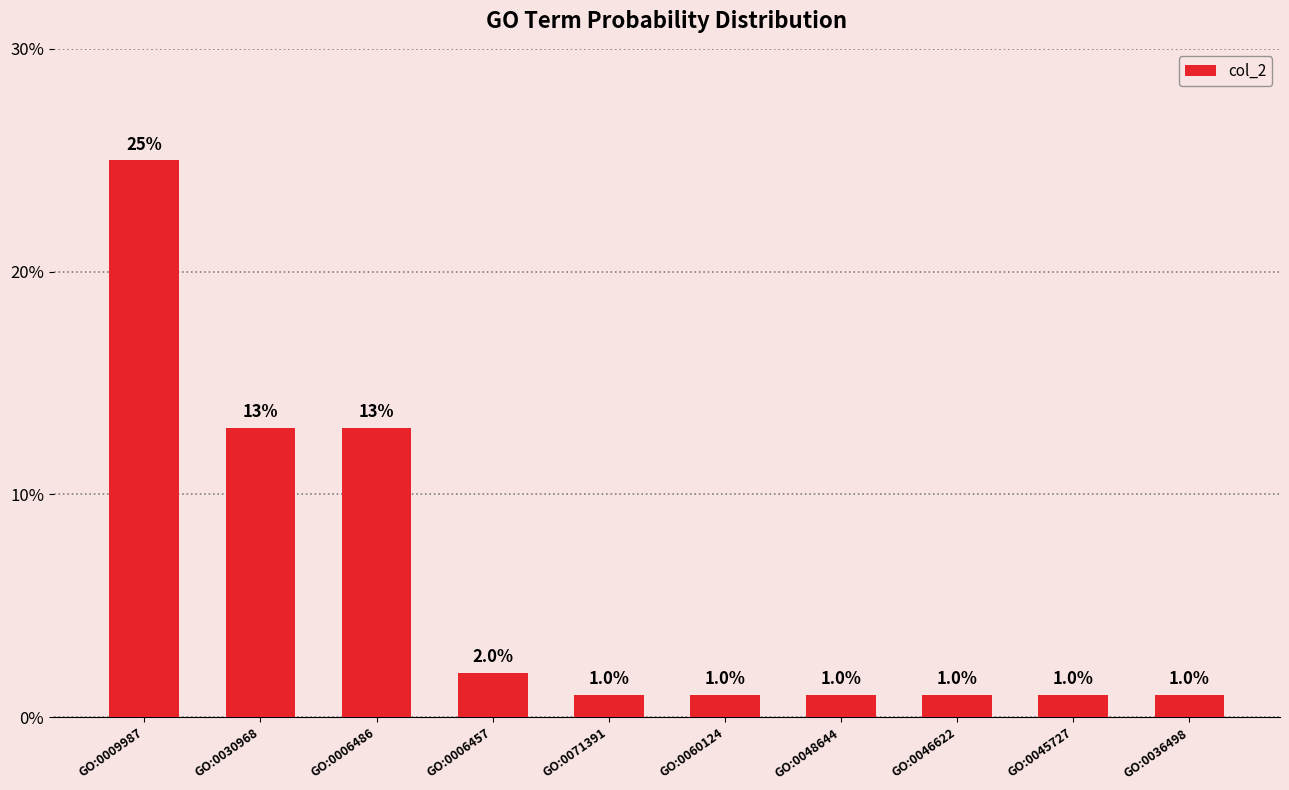

Reading right to left, list all the values displayed in this chart.

0.0	0.0	0.0	0.0	0.0	0.0	0.0	0.1	0.1	0.2